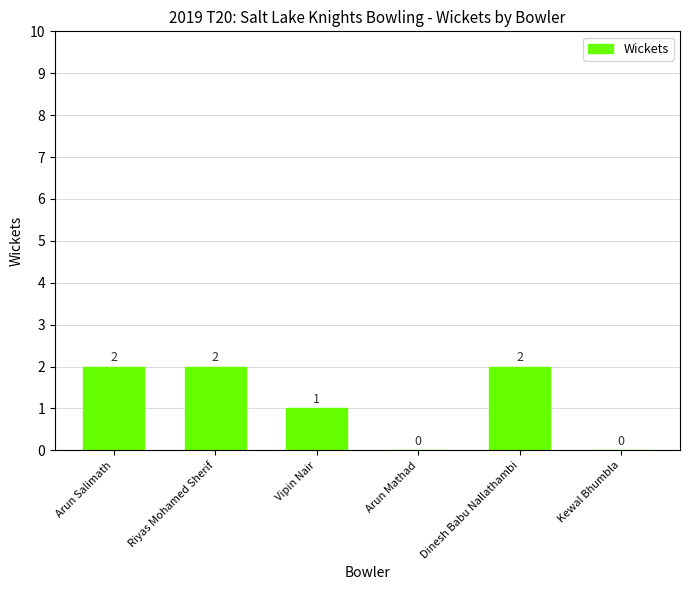

Which has a higher value, Dinesh Babu Nallathambi or Arun Mathad?

Dinesh Babu Nallathambi